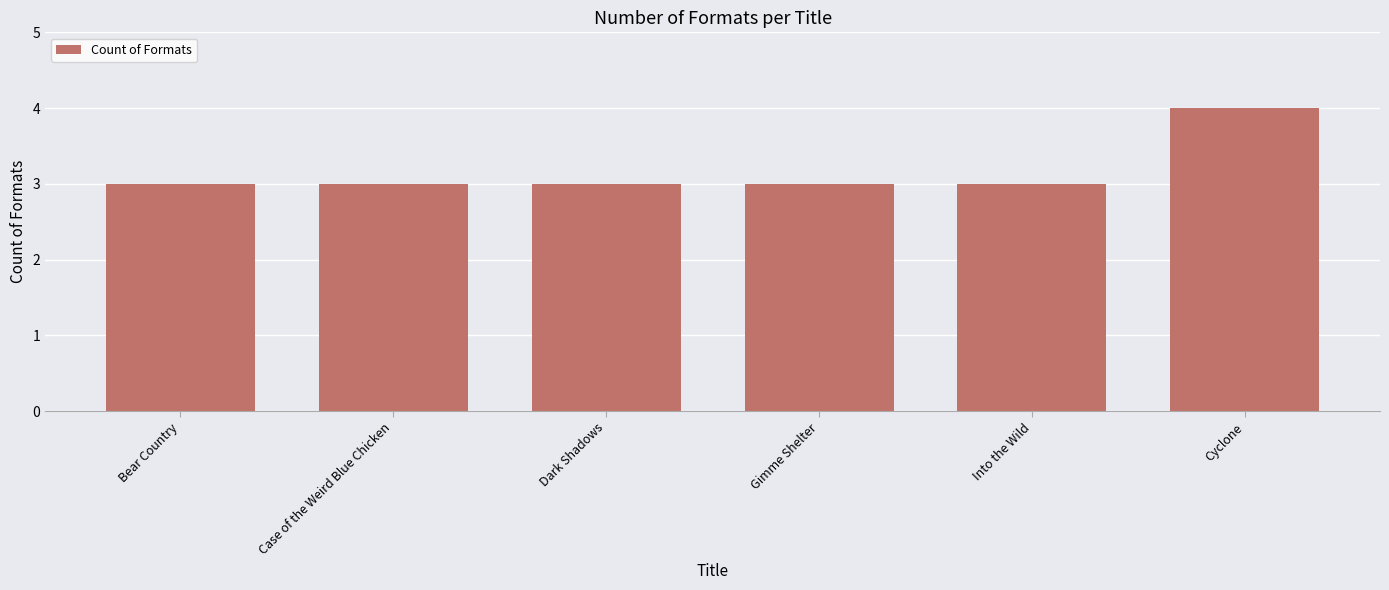

What is the label of the 2nd bar from the left?

Case of the Weird Blue Chicken